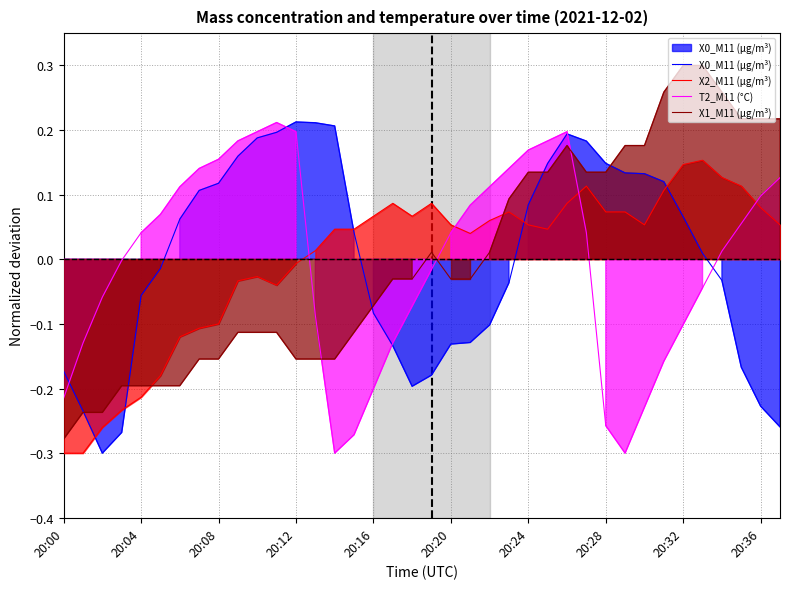

What is the difference between the second highest and second lowest values in the X2_M11 (μg/m³) series?

0.4